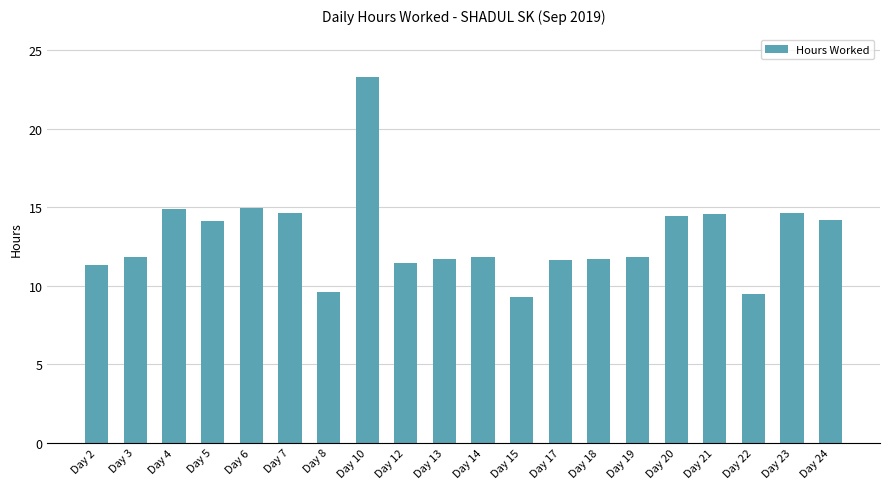

Which category has the highest value across all series?

Day 10